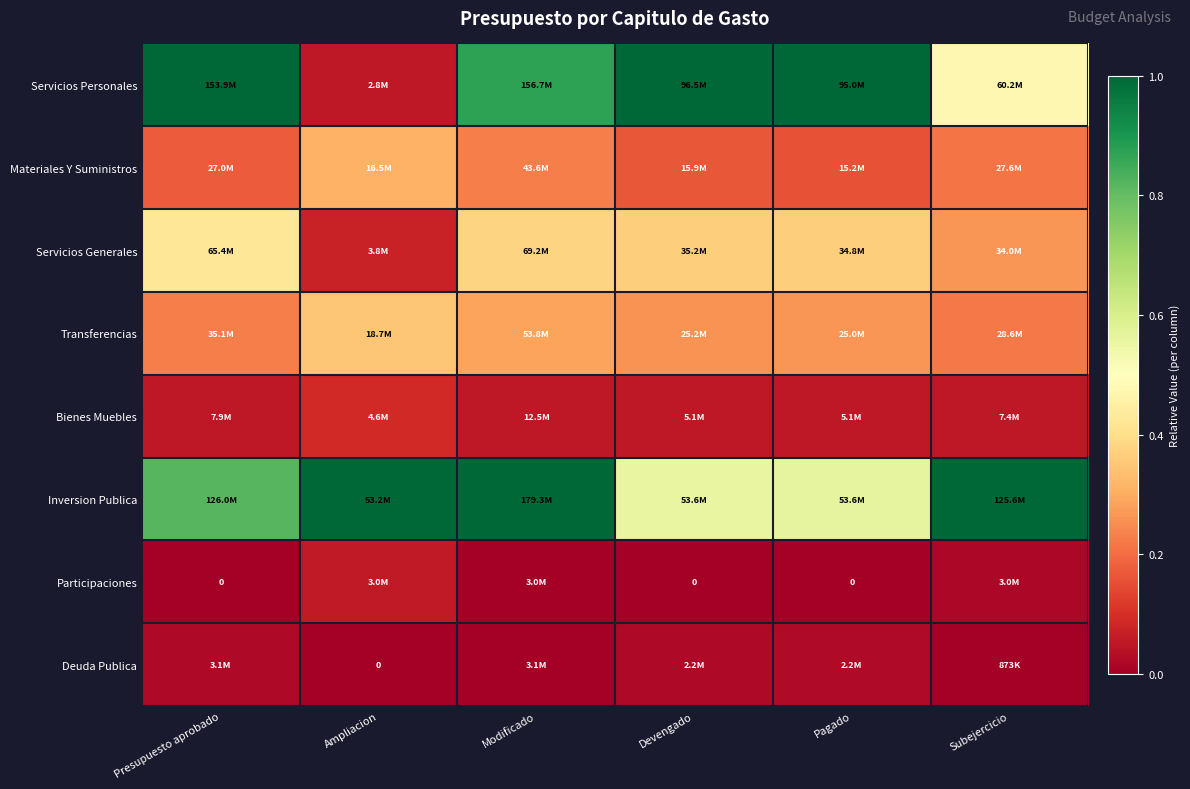

Which has a higher value, Ampliacion or Modificado?

Modificado